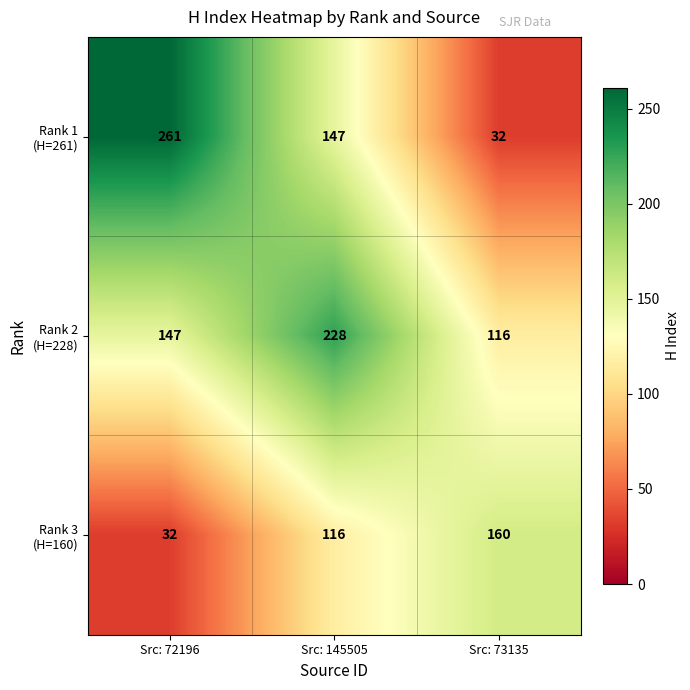

What is the total value across all series at Src: 72196?

440